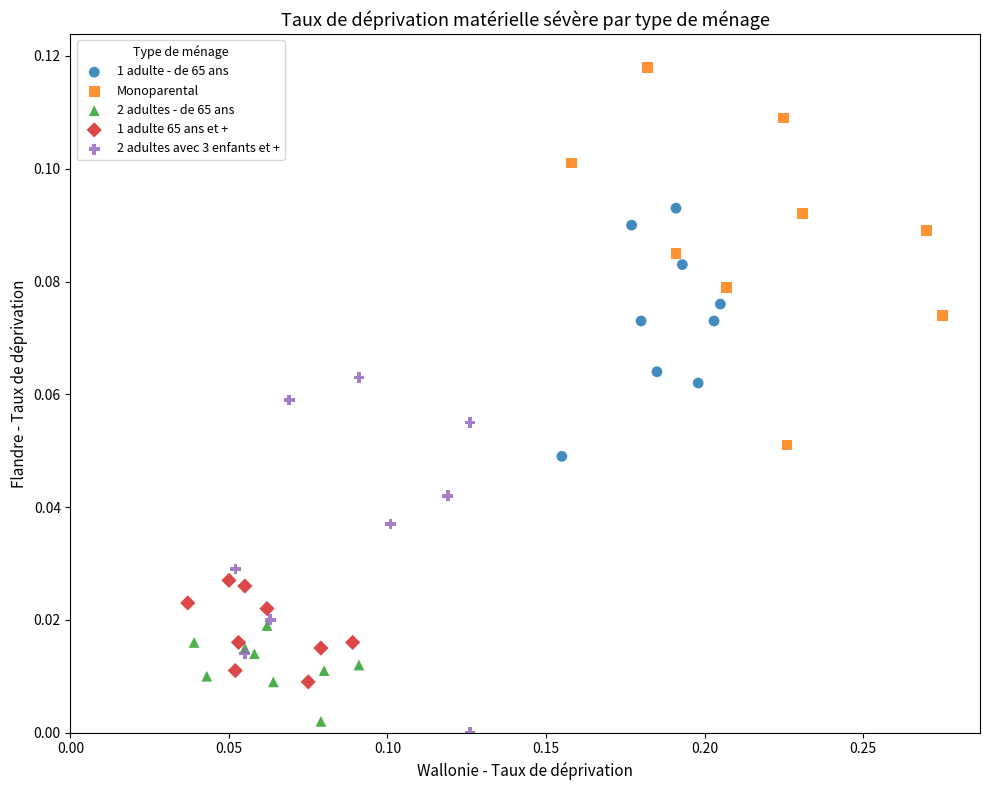

Which series has the widest spread of Y values?

Monoparental